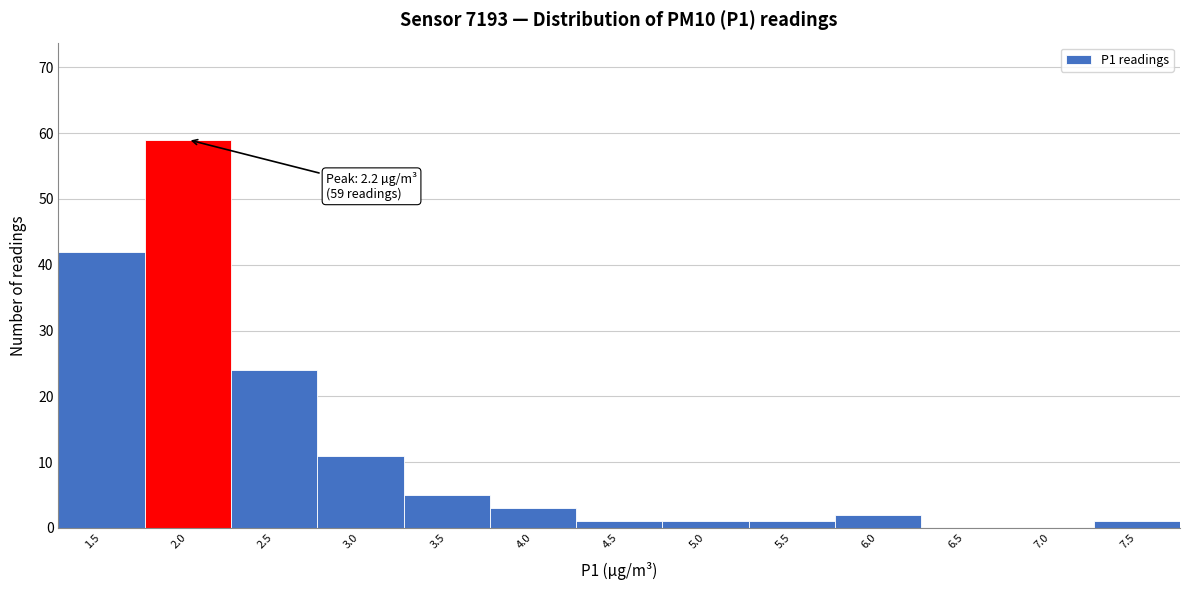

Reading right to left, what are all the values shown in this chart?

7.5=1	7.0=0	6.5=0	6.0=2	5.5=1	5.0=1	4.5=1	4.0=3	3.5=5	3.0=11	2.5=24	2.0=59	1.5=42